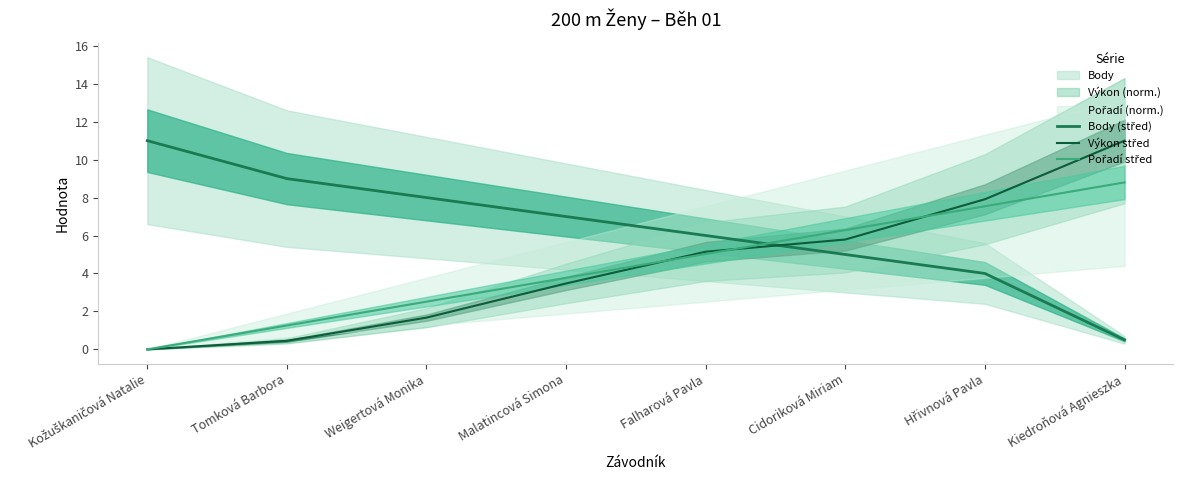

How many lines are shown in the chart?

3